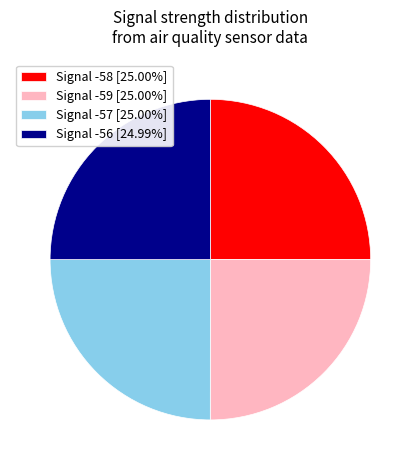

Count the number of slices in the pie.

4